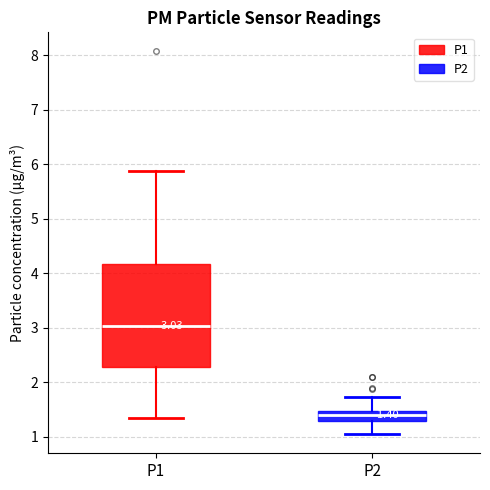

Which box is the tallest, from its lower edge to its upper edge?

P1